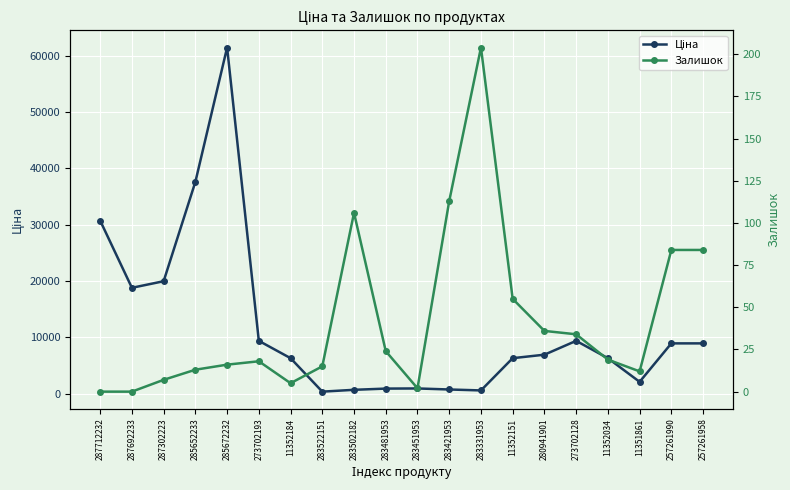

What is the sum of the Ціна values at 285652233 and 11351861?

39702.0